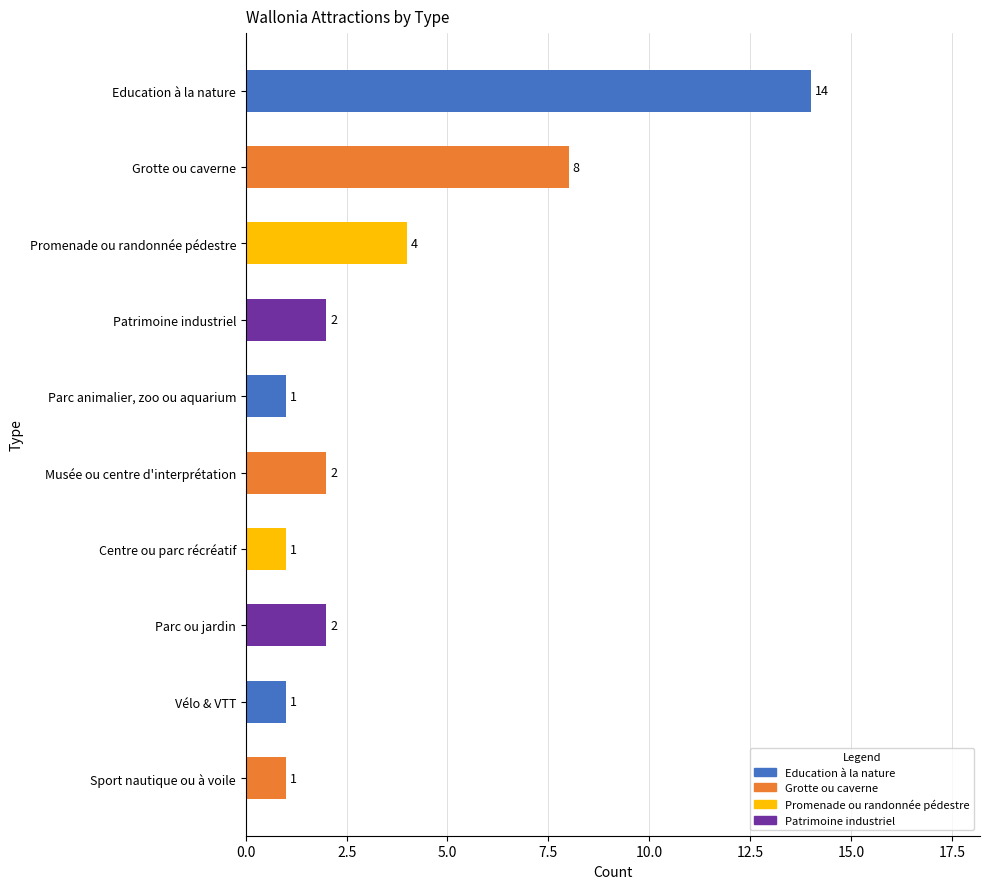

What is the difference between the maximum and minimum values?

13